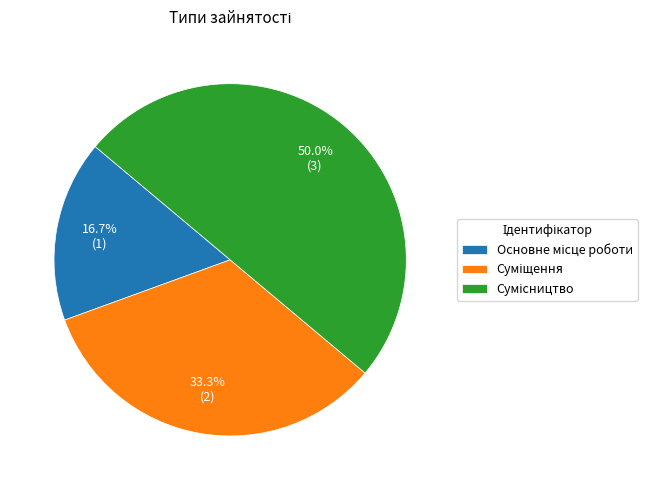

How many slices are in this pie chart?

3